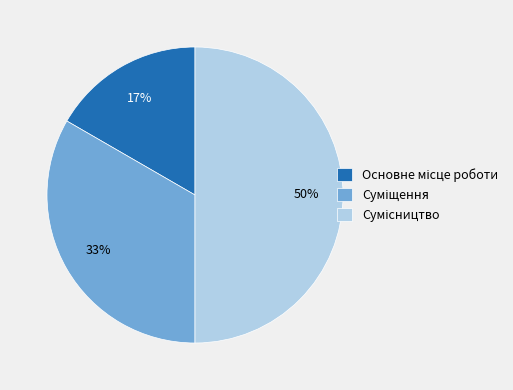

To the nearest percent, what is the average slice percentage?

33%